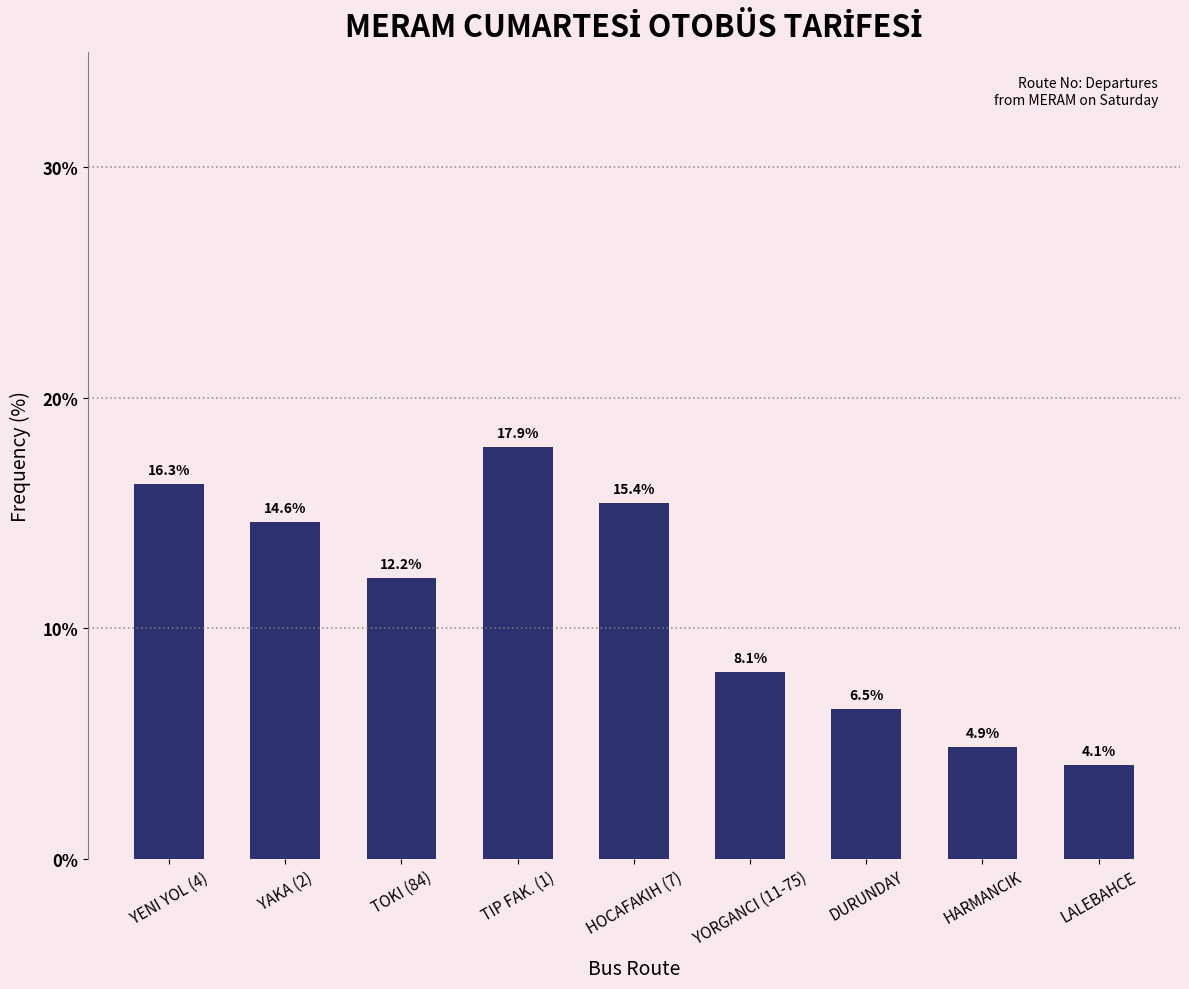

What is the maximum value shown in the chart?

17.9